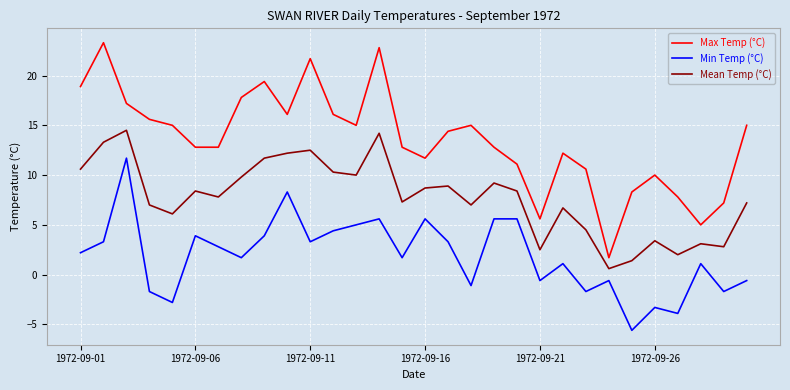

Which series has the widest spread of values?

Max Temp (°C)